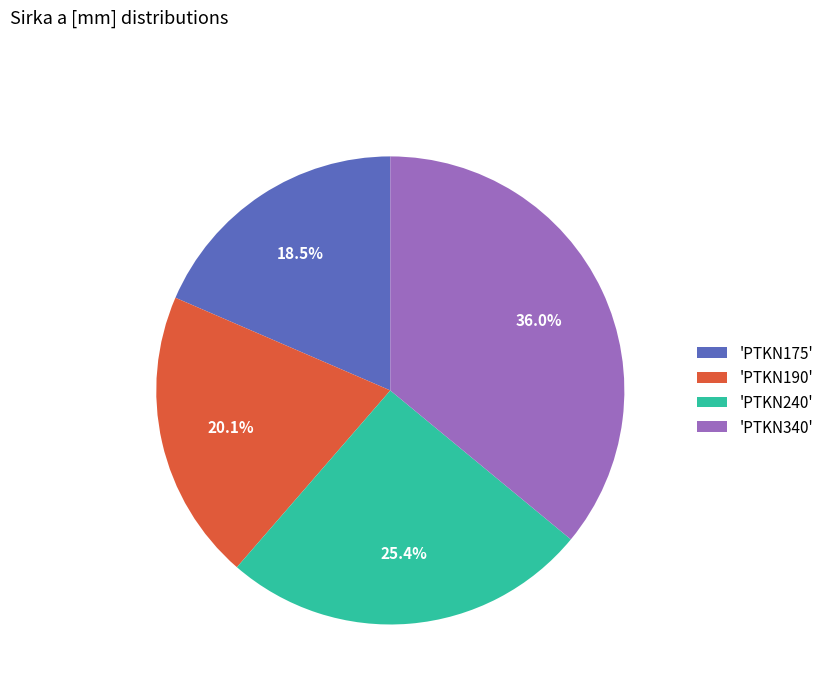

Approximately how many times larger is the value at 'PTKN175' compared to 'PTKN240'?

0.7